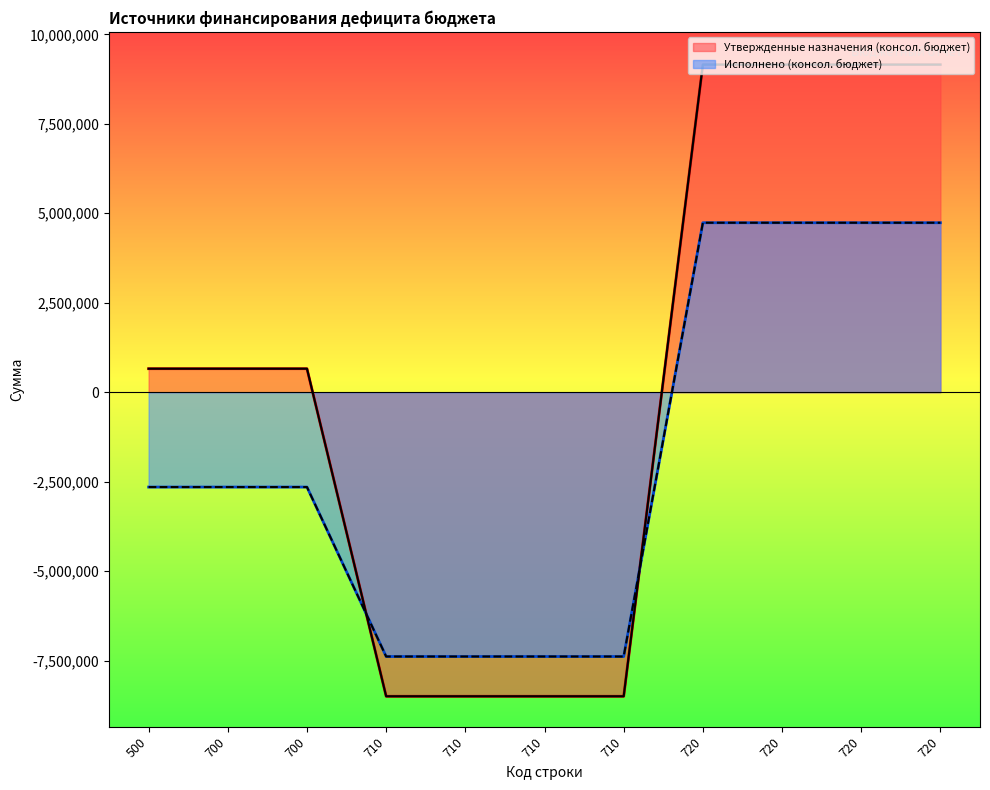

What is the value of the Исполнено (консол. бюджет) point at the 2nd from the left?

-2651014.8